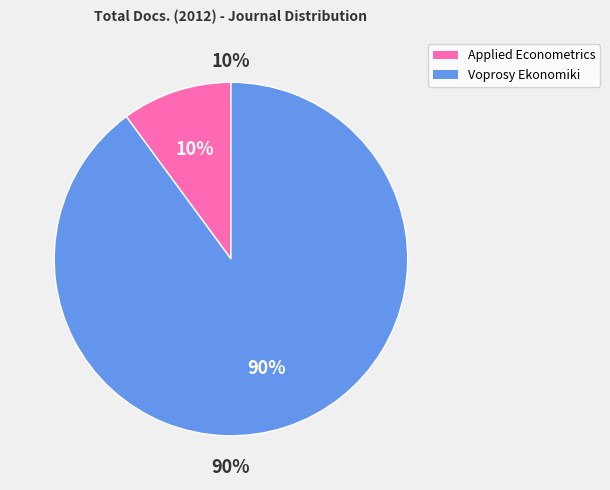

Which category has the biggest portion of the pie?

Voprosy Ekonomiki